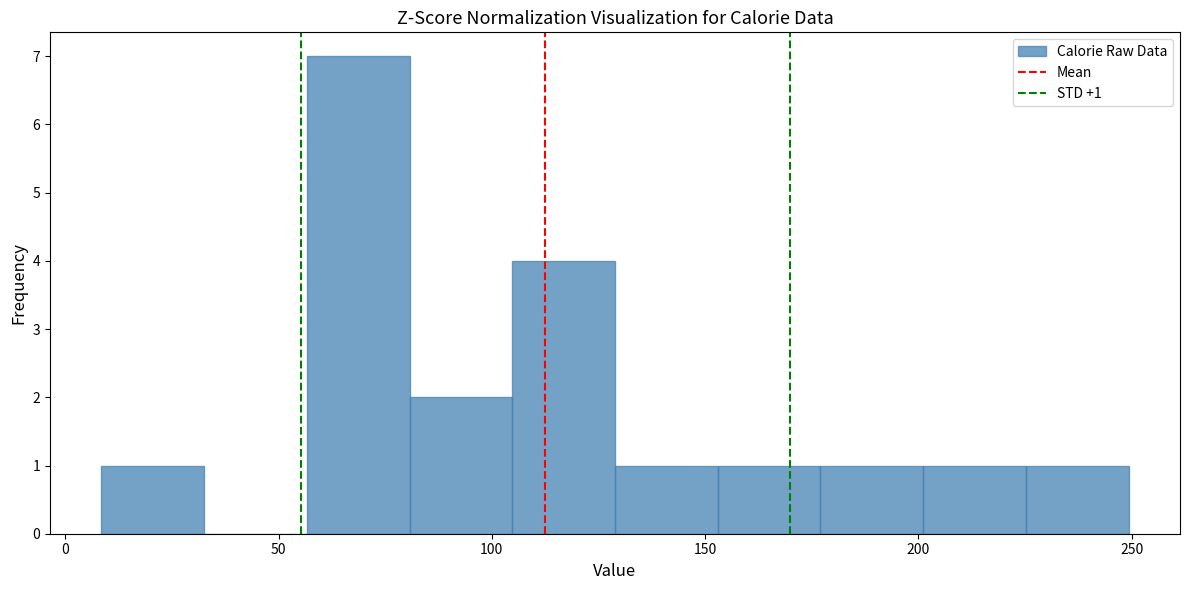

Which range on the x-axis has the tallest bar?

55 to 80